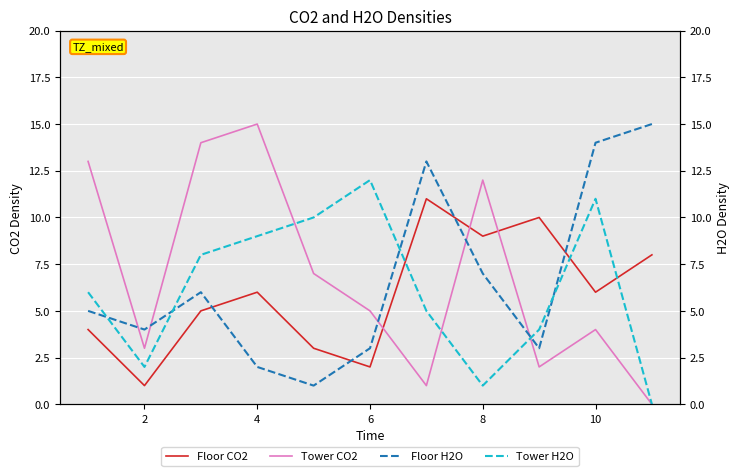

What is the sum of the Floor CO2 values at 8 and 4?

15